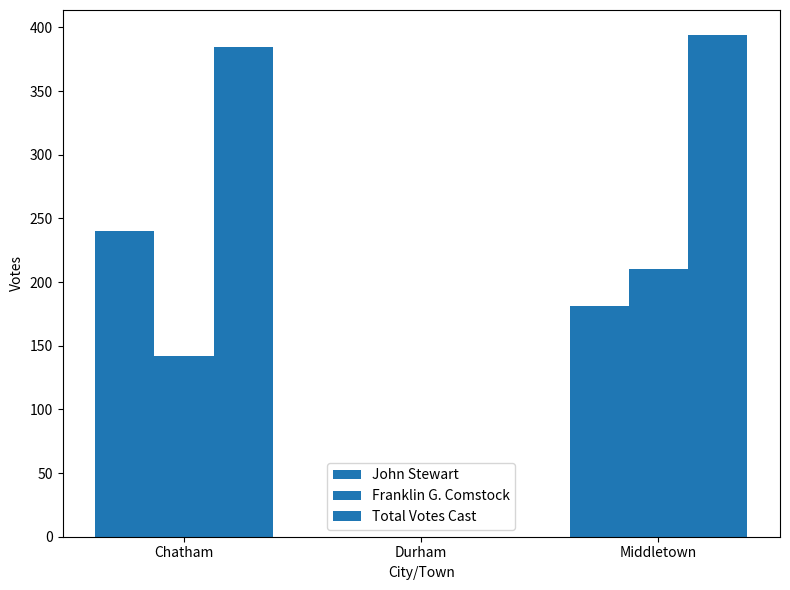

Is the value of Franklin G. Comstock at Middletown greater than the value of John Stewart at Chatham?

No